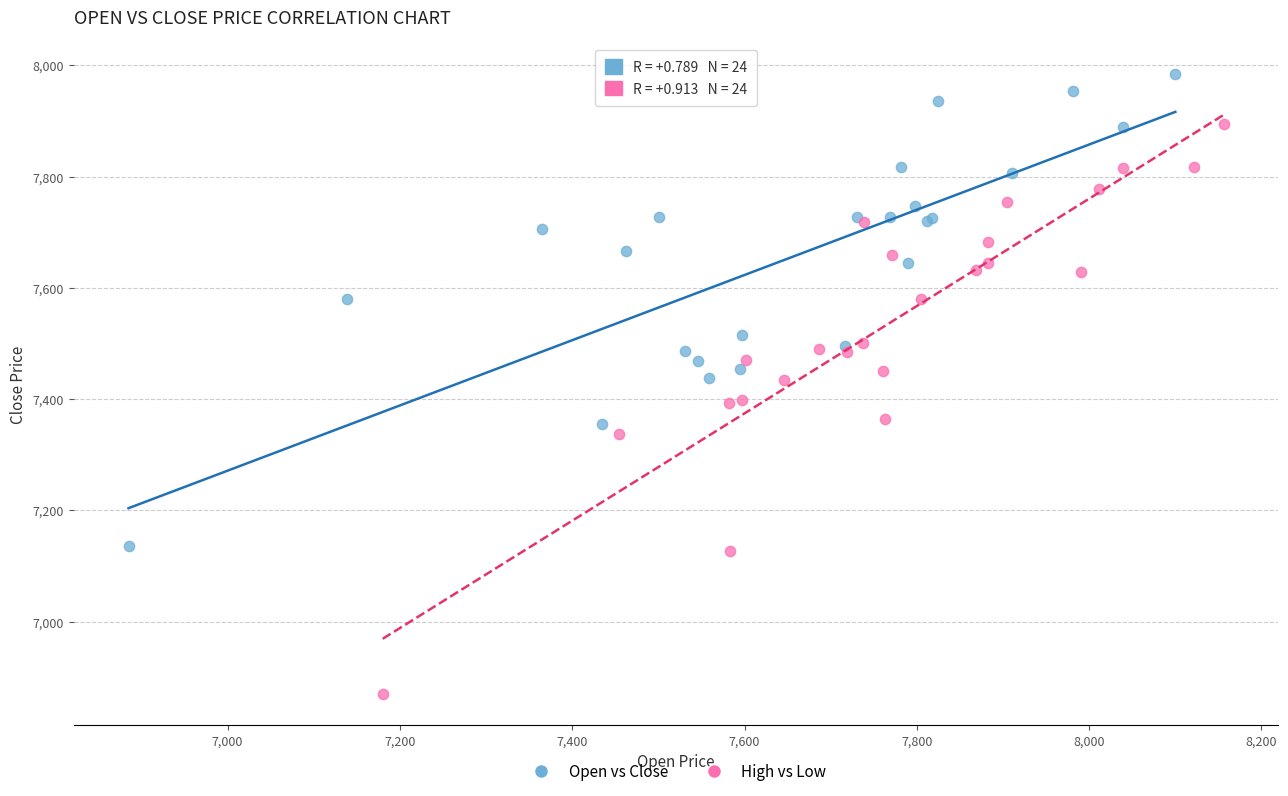

Which series has the largest Y range (max minus min)?

High vs Low